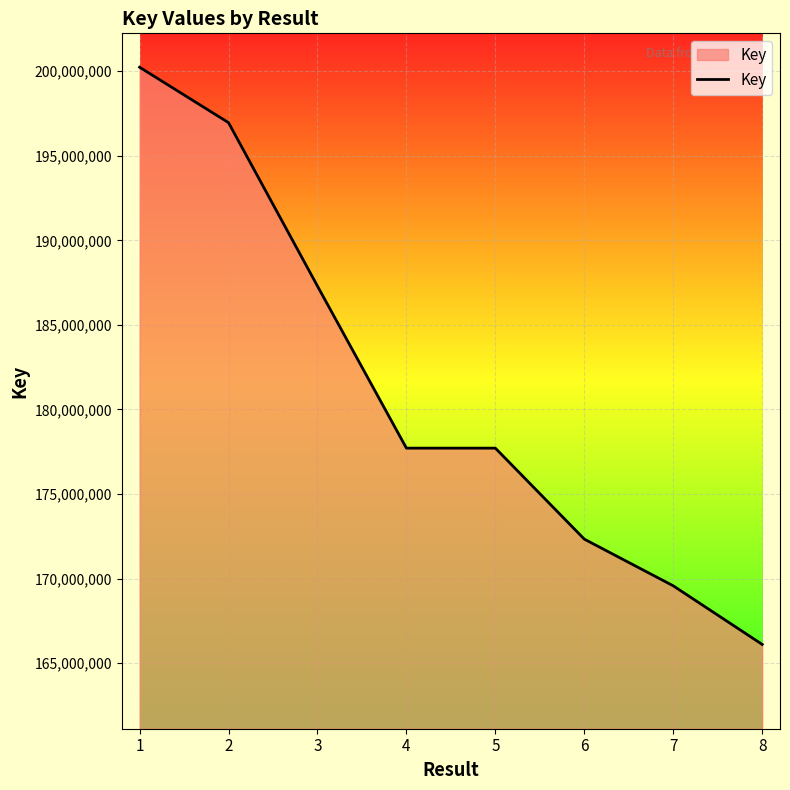

What is the ratio of the value at 4 to the value at 7?

1.0